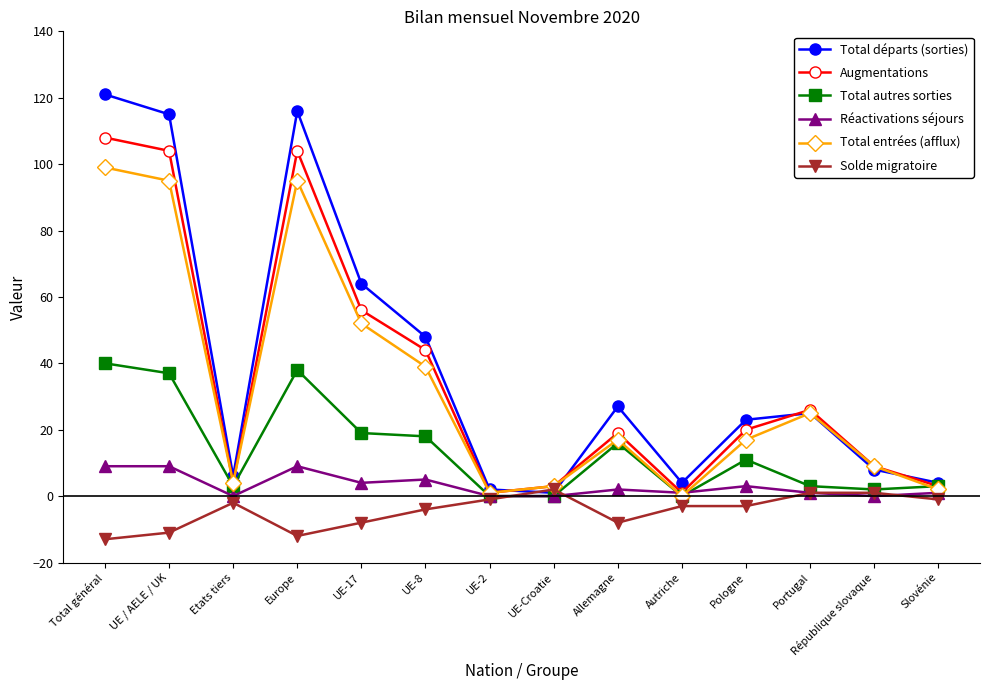

The Total départs (sorties) series shows 121 at Total général. True or false?

True